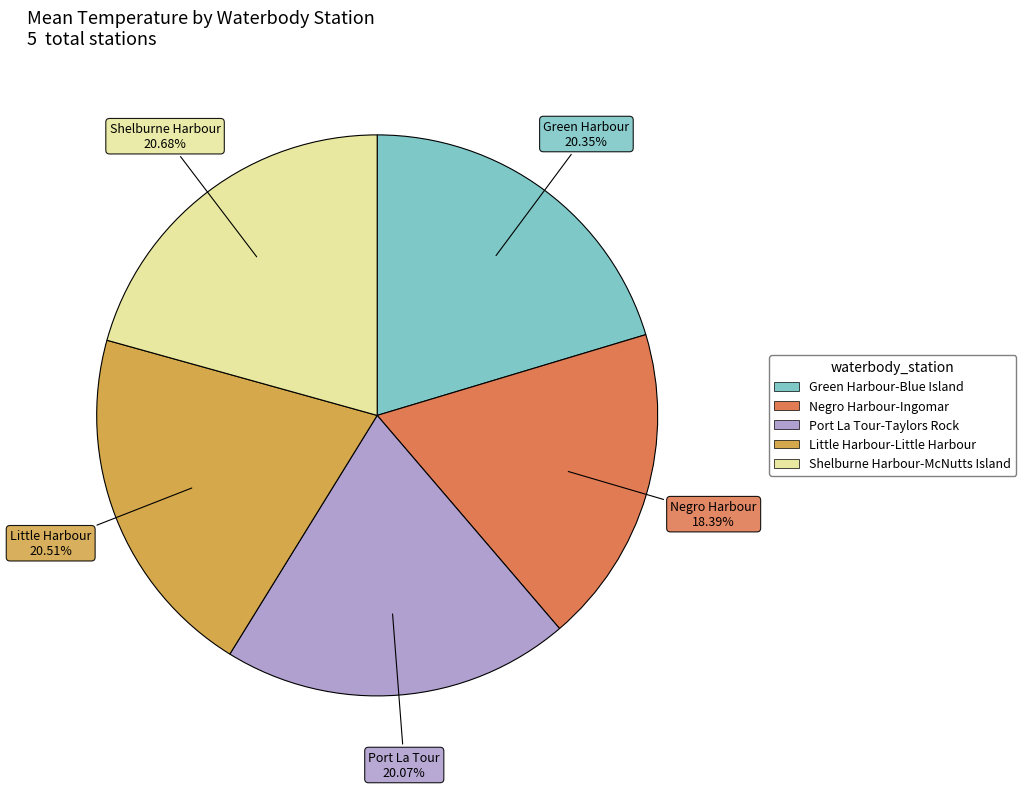

What percentage is the Little Harbour-Little Harbour slice, to the nearest percent?

21%